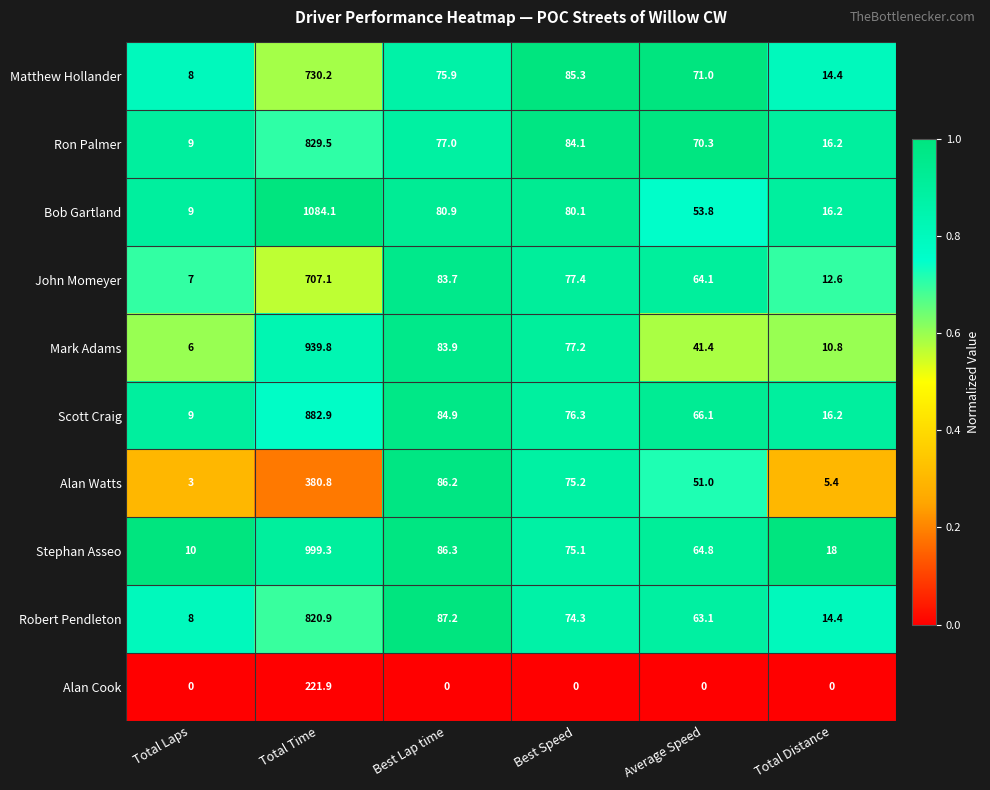

At how many categories does at least one series exceed 0?

6